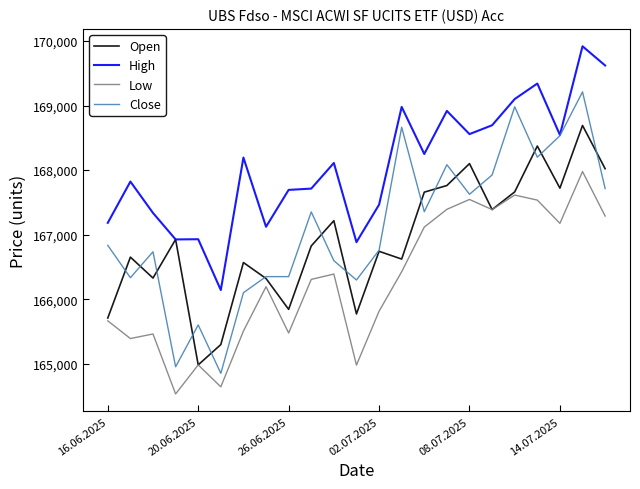

True or false: High and Low intersect in this chart.

False